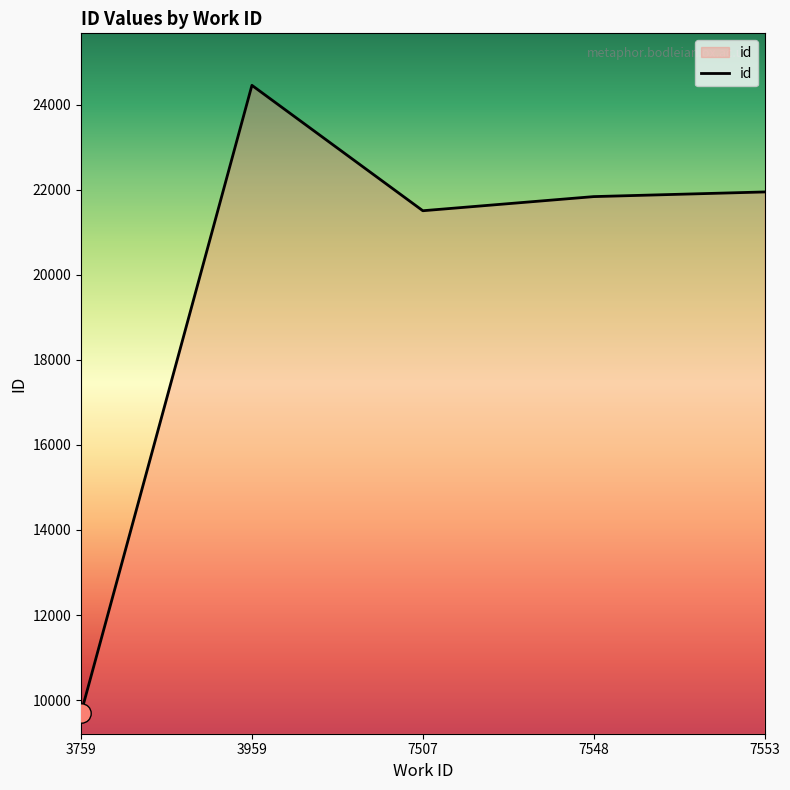

Where is the data nearest to the value 17075?

7507